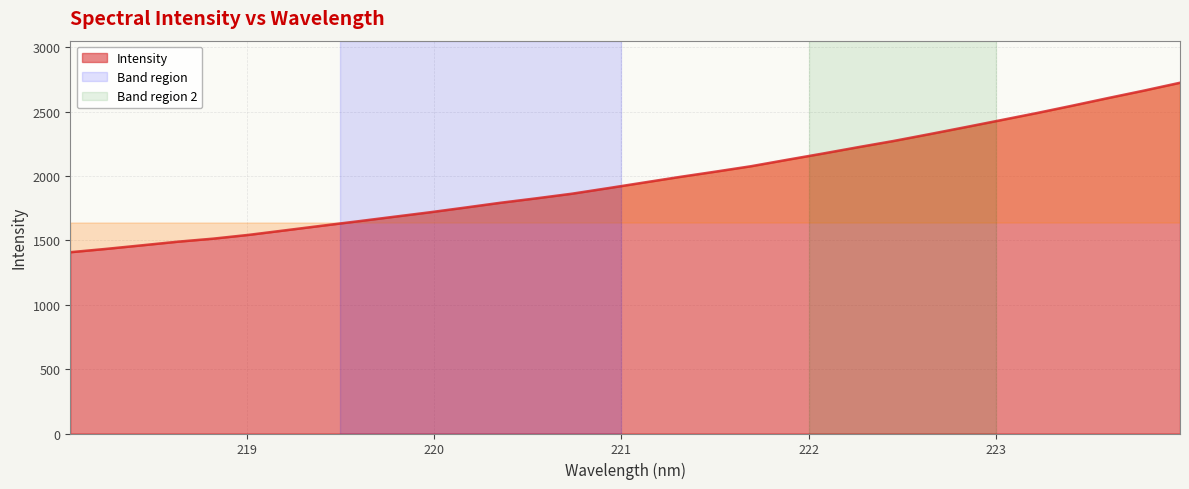

What is the minimum value shown in the chart?

1408.0